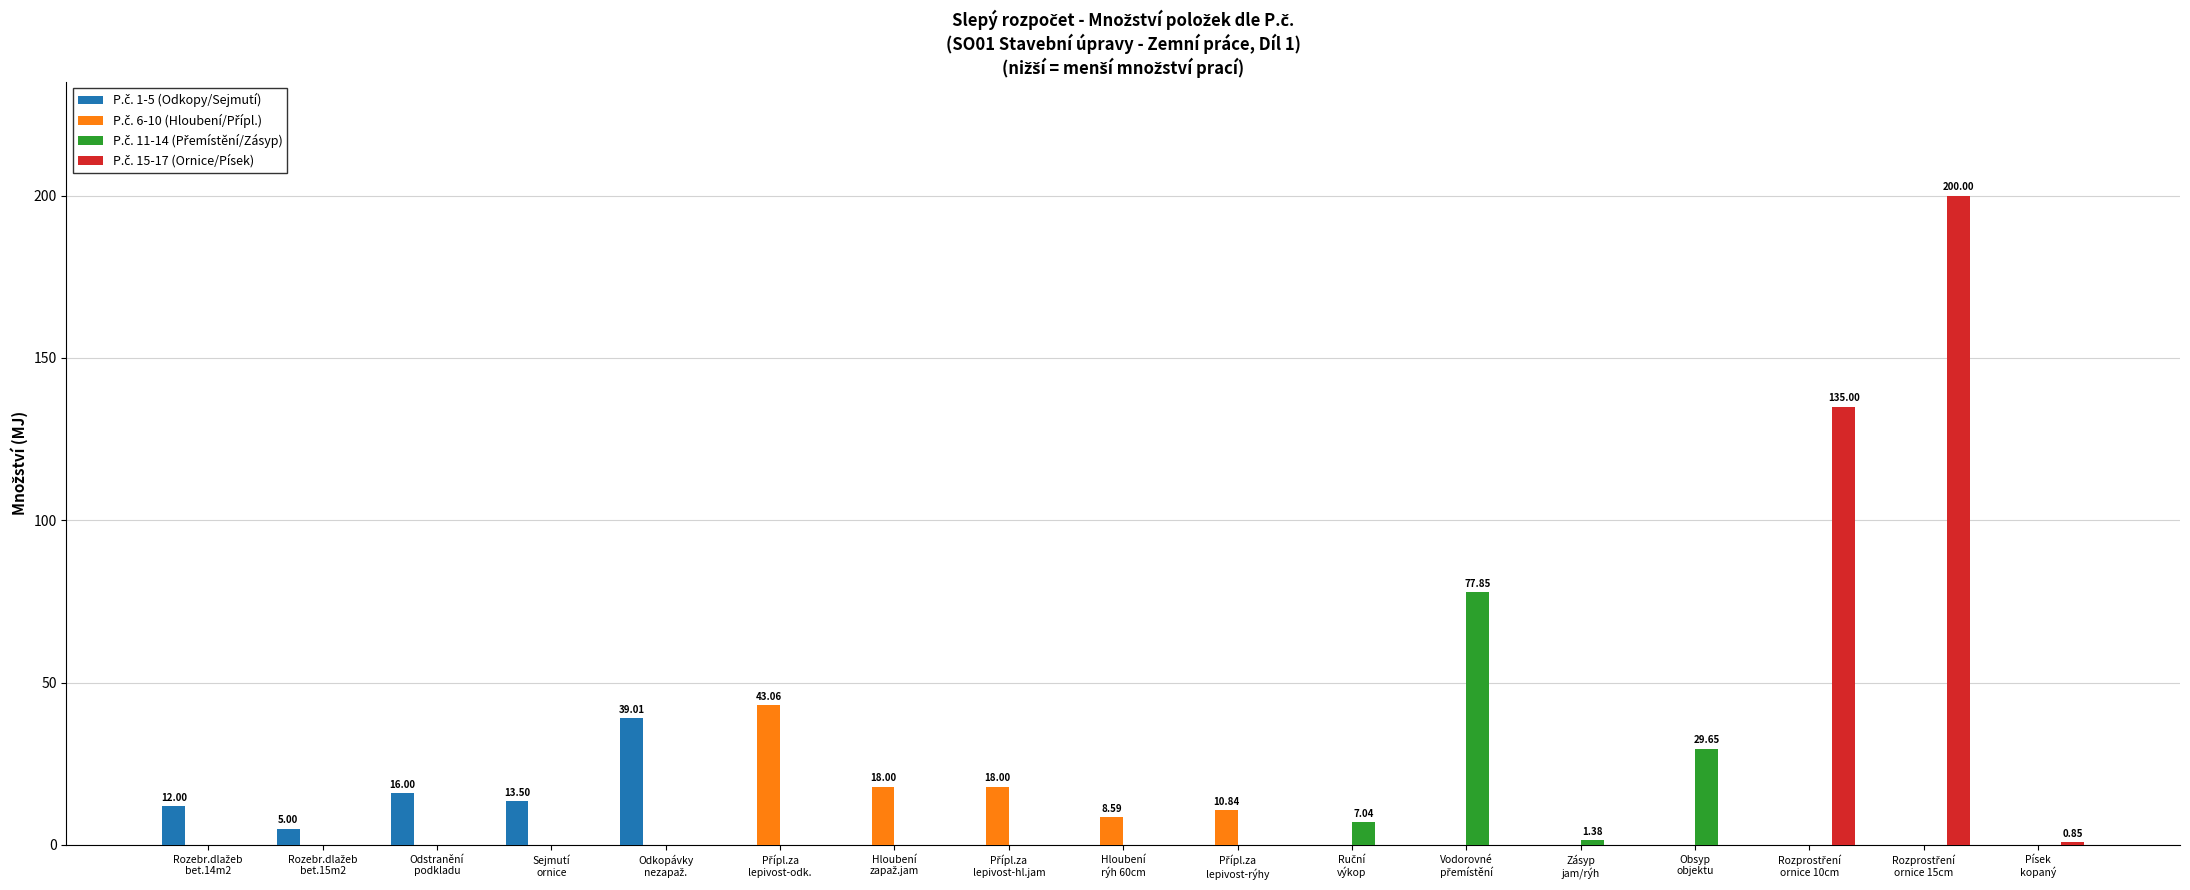

How many categories are shown in the chart?

17